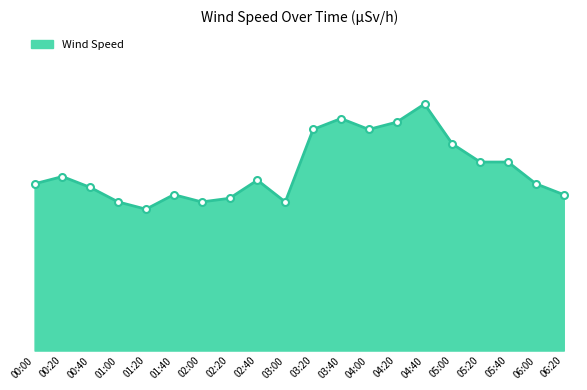

The chart shows a value of 6.8 at 04:40. True or false?

True